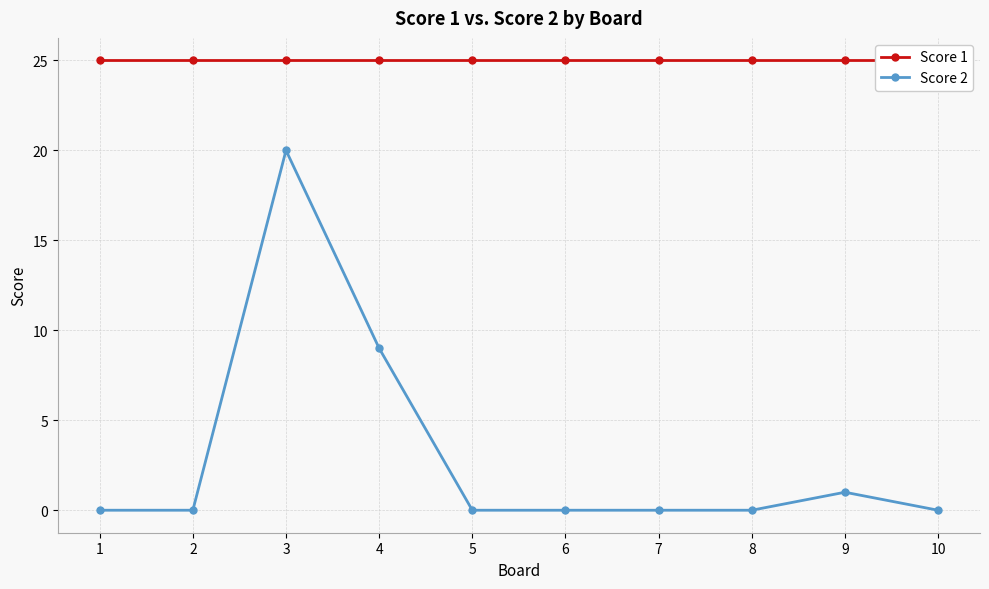

What is the value of the Score 1 point at the 10th from the left?

25